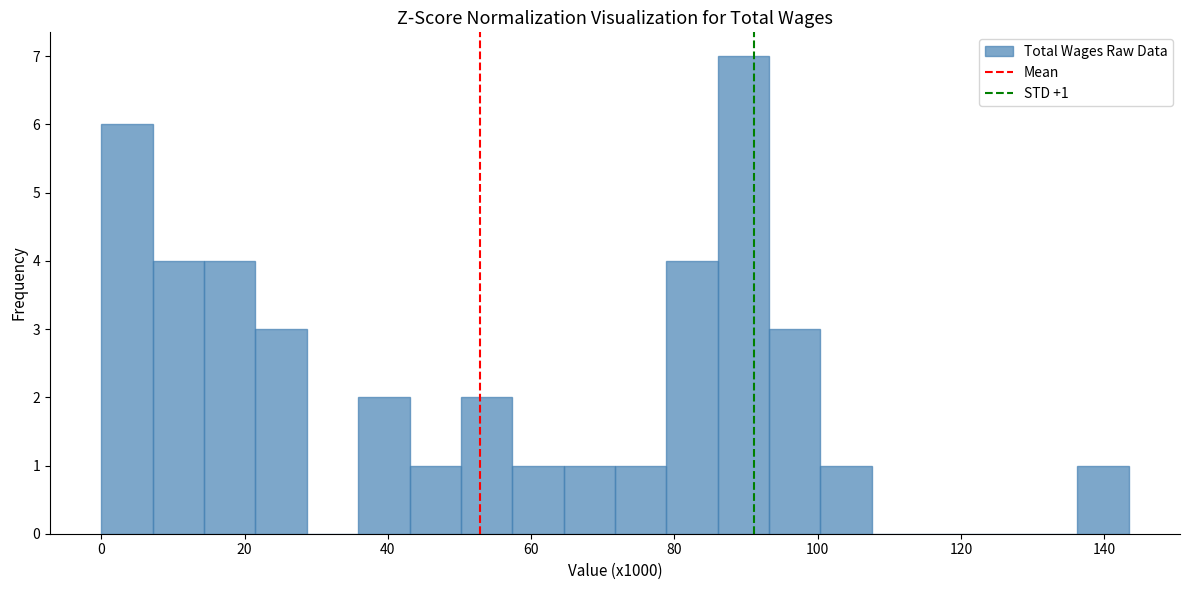

Around what value on the x-axis is the tallest bar? Give the approximate position of its centre, as read against the axis.

90